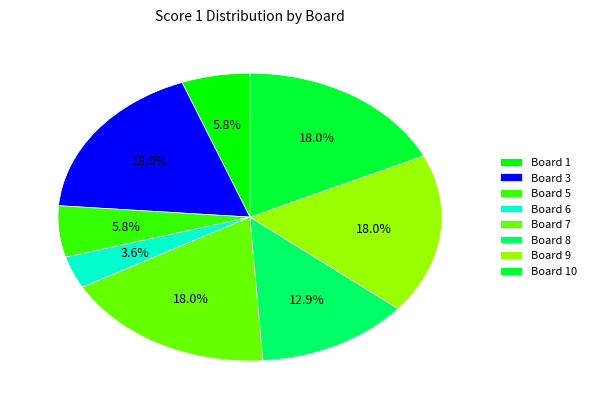

What is the smallest slice in the pie chart?

Board 6